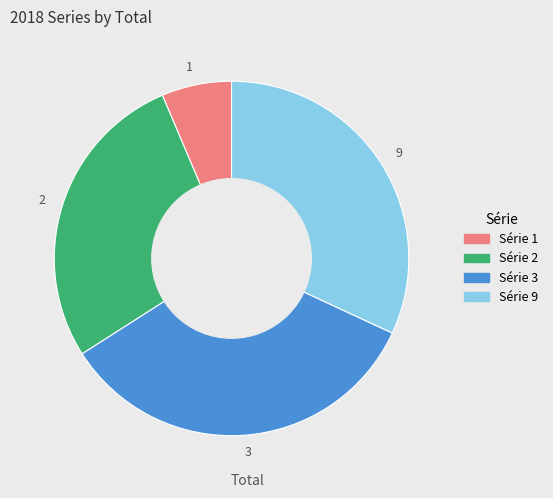

Which has a higher value, 9 or 2?

9